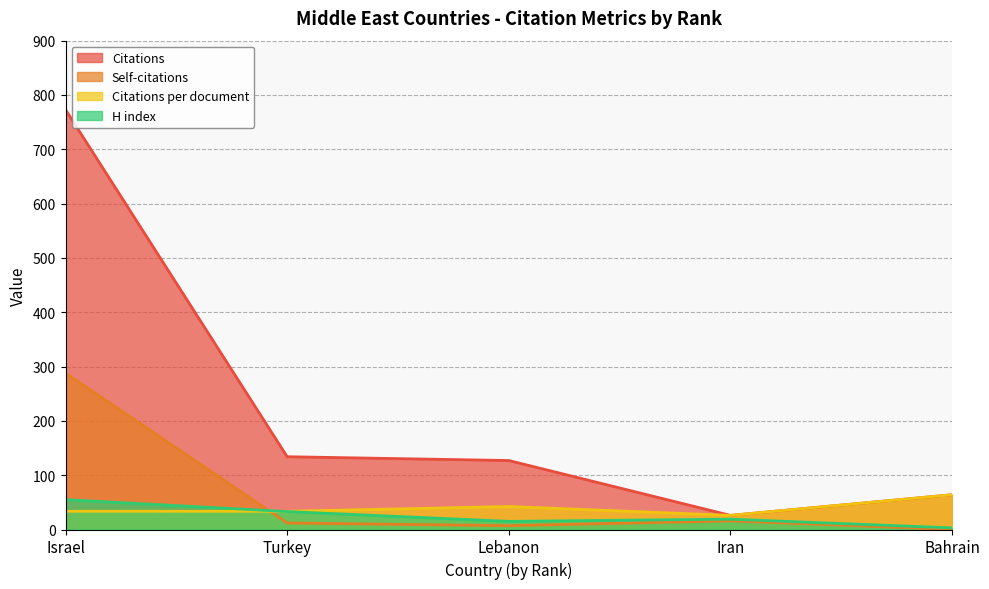

How many series are shown in this chart?

4